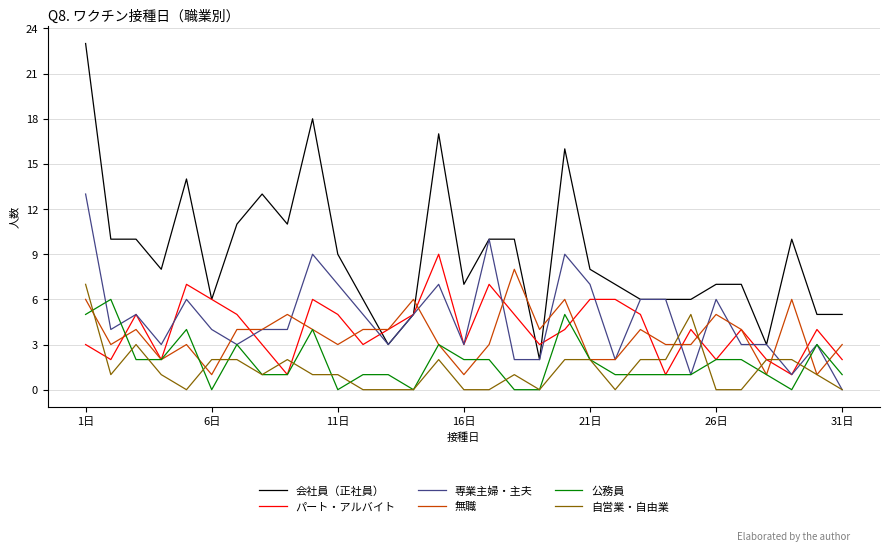

Which series has the largest total across all categories?

会社員（正社員）